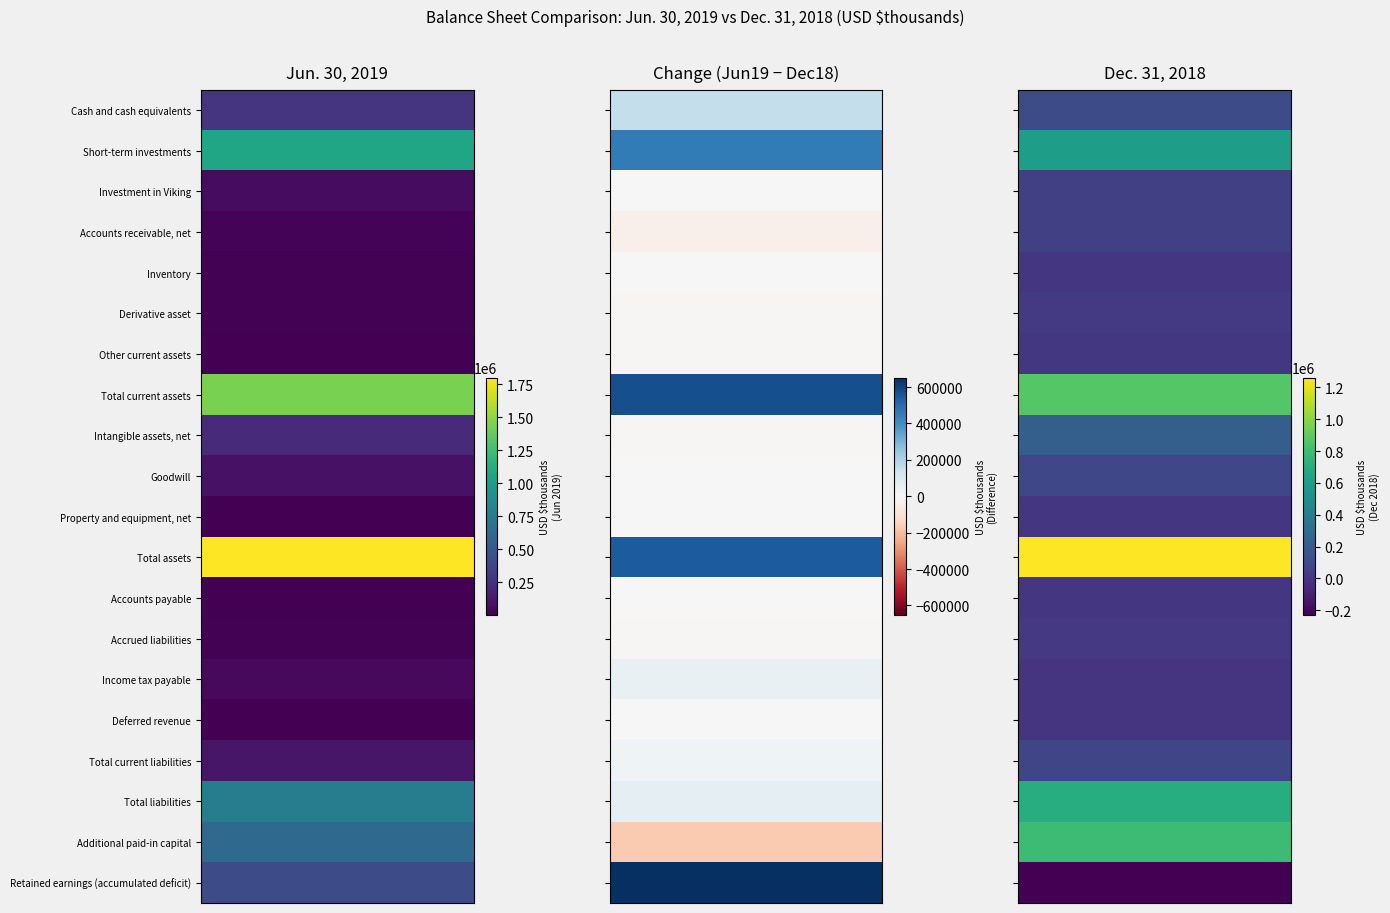

Which series has the widest spread of values?

Jun. 30, 2019